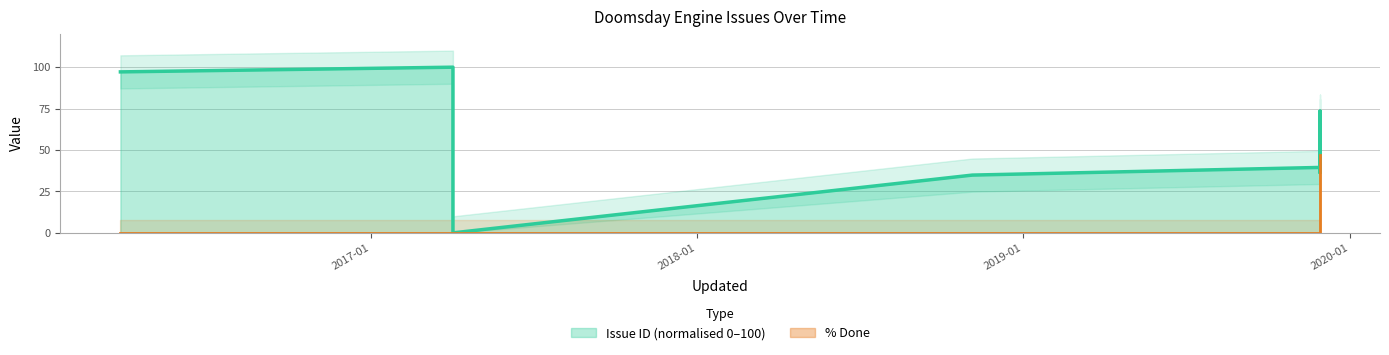

True or false: Issue ID and % Done intersect in this chart.

False